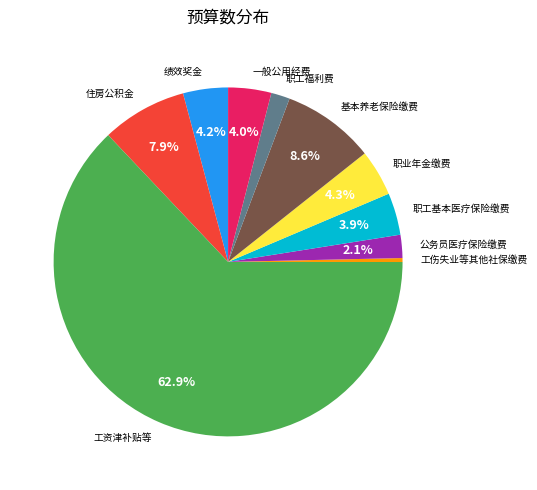

Combined, do 职工福利费 and 公务员医疗保险缴费 account for over 50%?

No